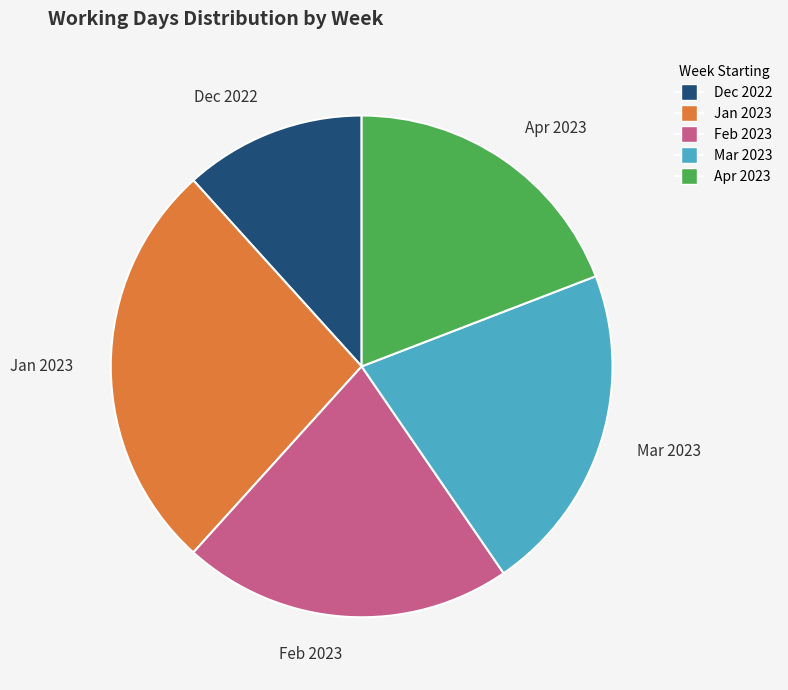

Is it true that Apr 2023 is 19% of the pie?

True